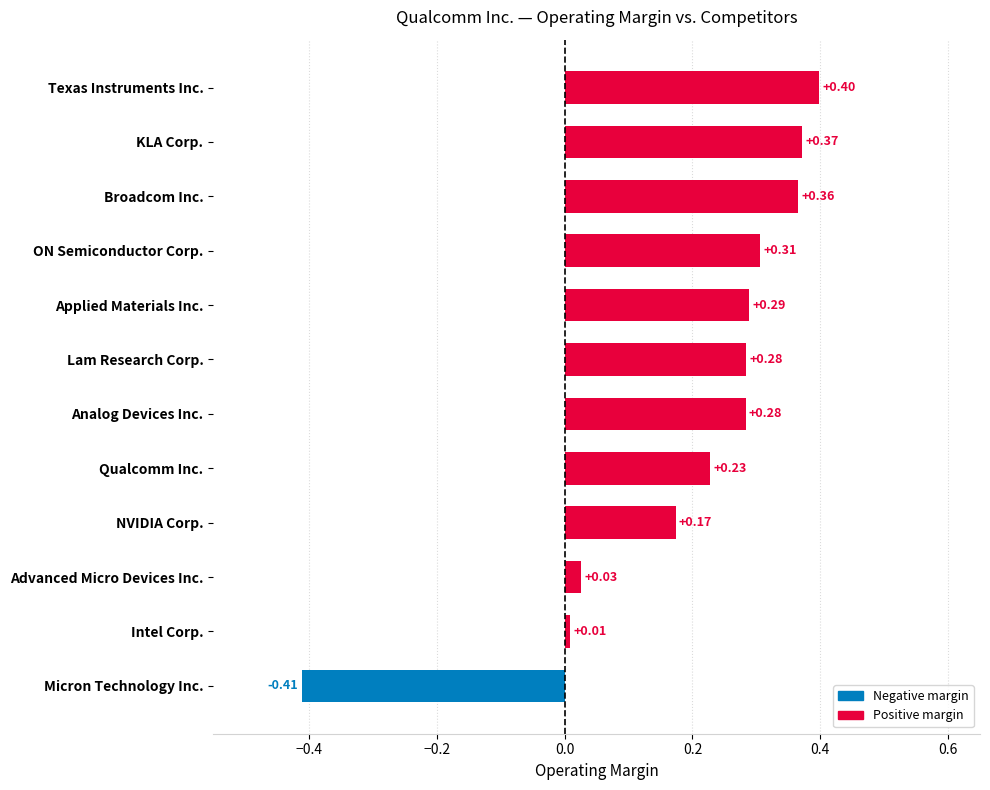

What is the sum of all values?

2.3